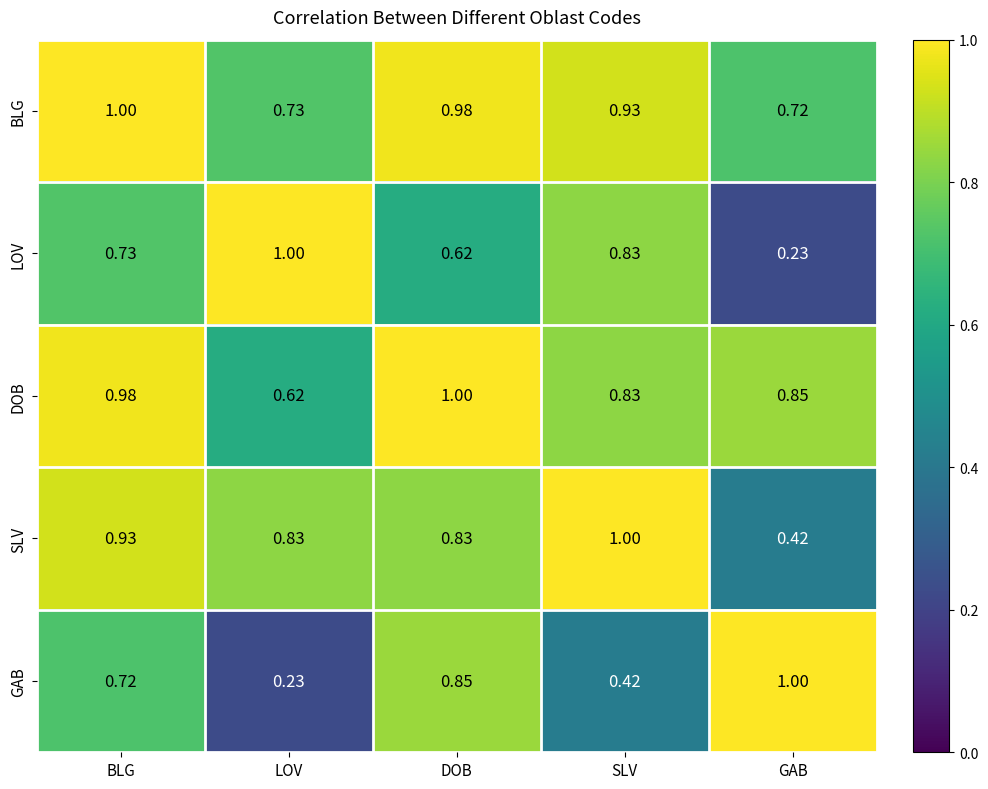

What is the maximum value shown in the chart?

1.0